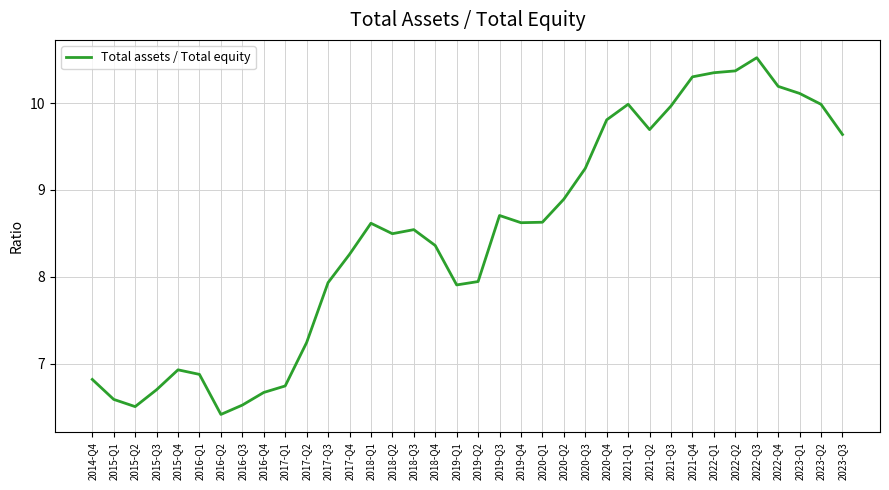

At which label does the data first exceed 8?

2017-Q4